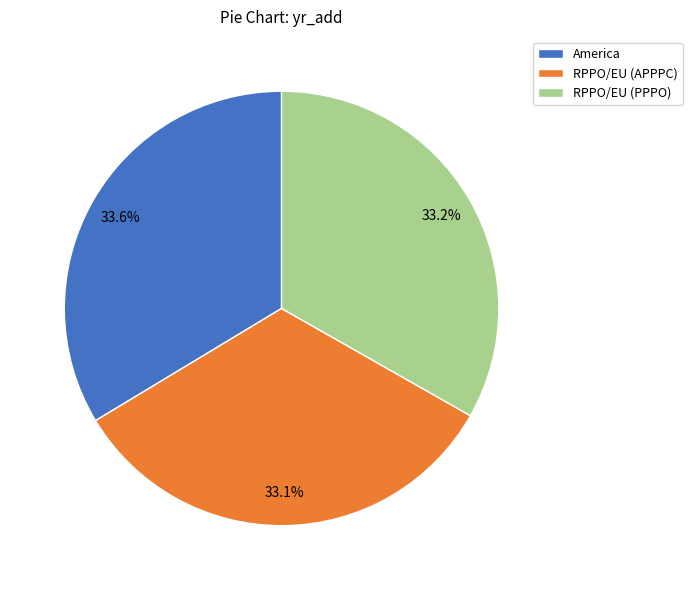

Count the number of slices in the pie.

3